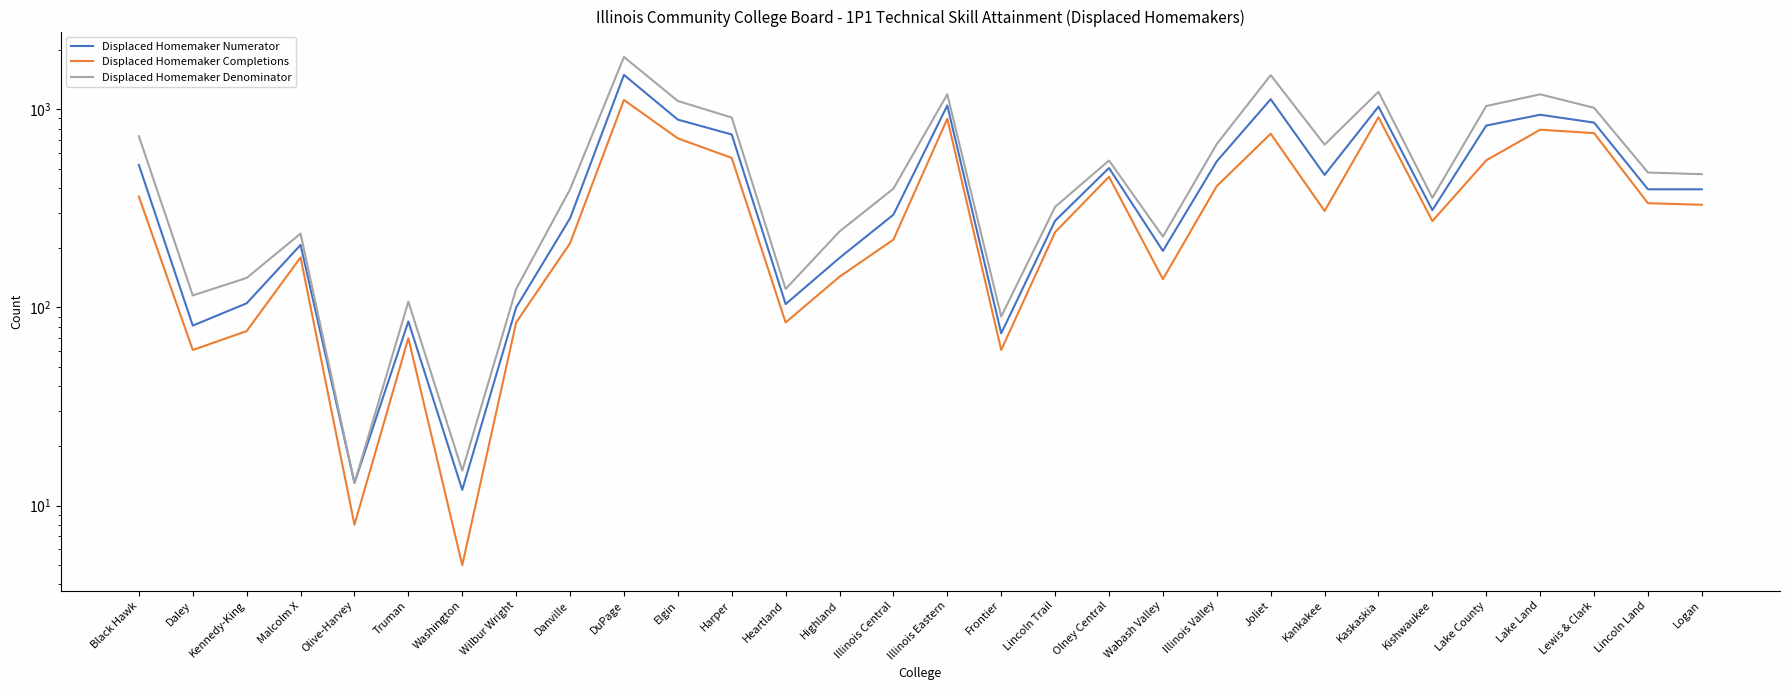

What is the label of the 5th point from the right?

Lake County